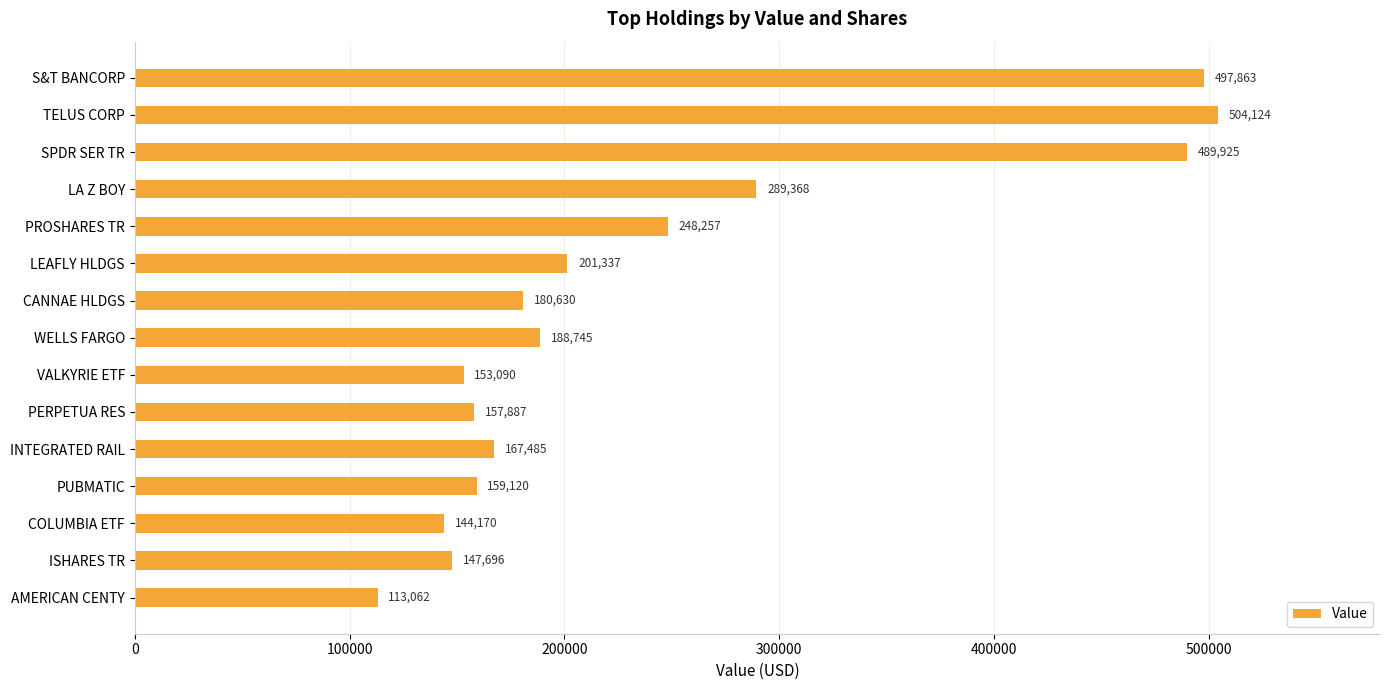

What is the label of the 15th bar from the bottom?

S&T BANCORP